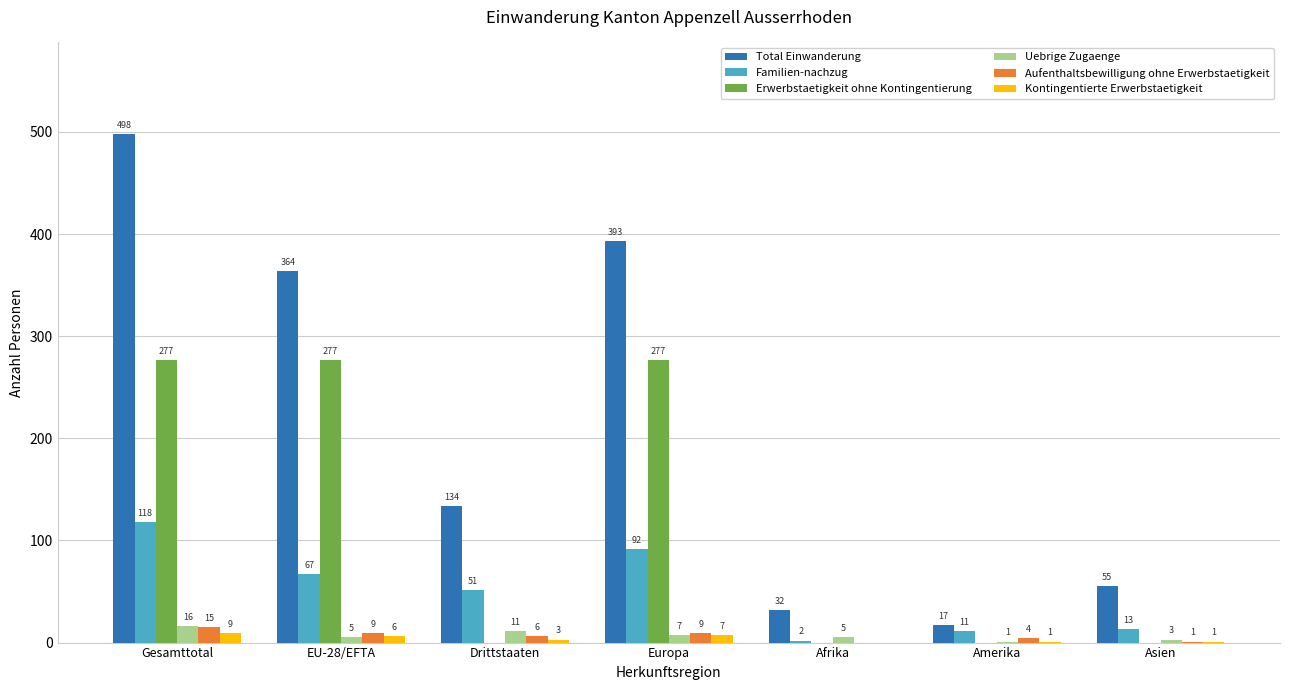

What is the greatest value displayed?

498